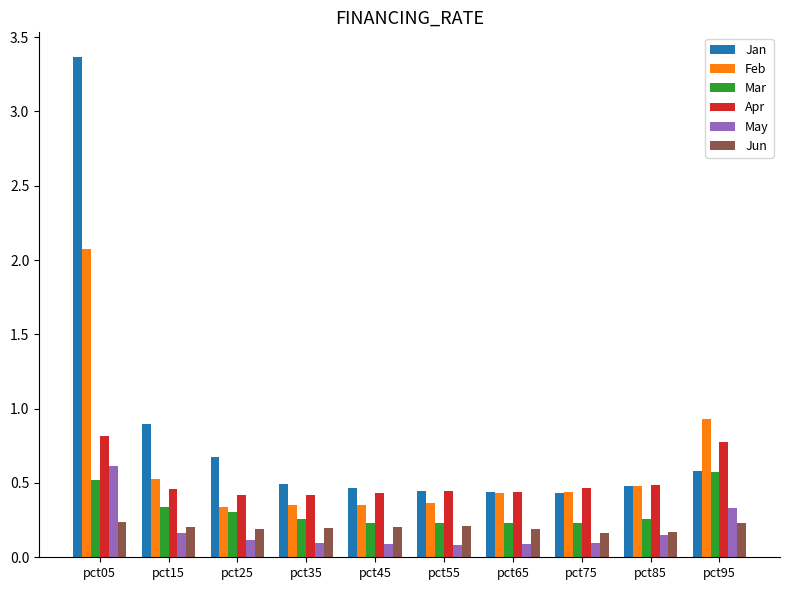

What is the average value of the Feb series?

0.6